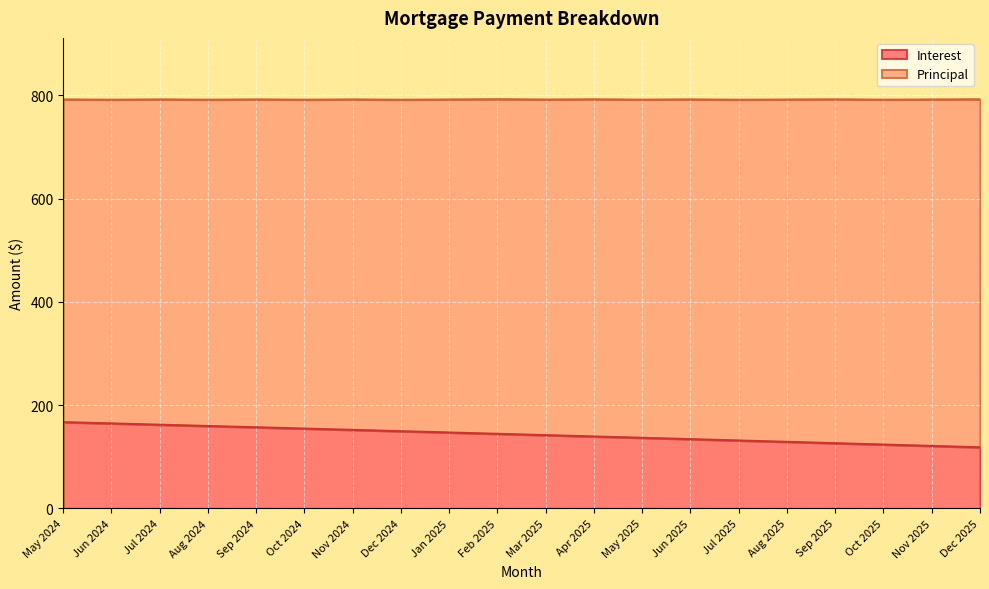

Reading left to right, list all the values displayed in this chart.

May 2024=167.2	Jun 2024=164.7	Jul 2024=162.2	Aug 2024=159.7	Sep 2024=157.2	Oct 2024=154.7	Nov 2024=152.2	Dec 2024=149.6	Jan 2025=147.1	Feb 2025=144.6	Mar 2025=142.0	Apr 2025=139.4	May 2025=136.8	Jun 2025=134.2	Jul 2025=131.6	Aug 2025=129.0	Sep 2025=126.4	Oct 2025=123.8	Nov 2025=121.1	Dec 2025=118.5